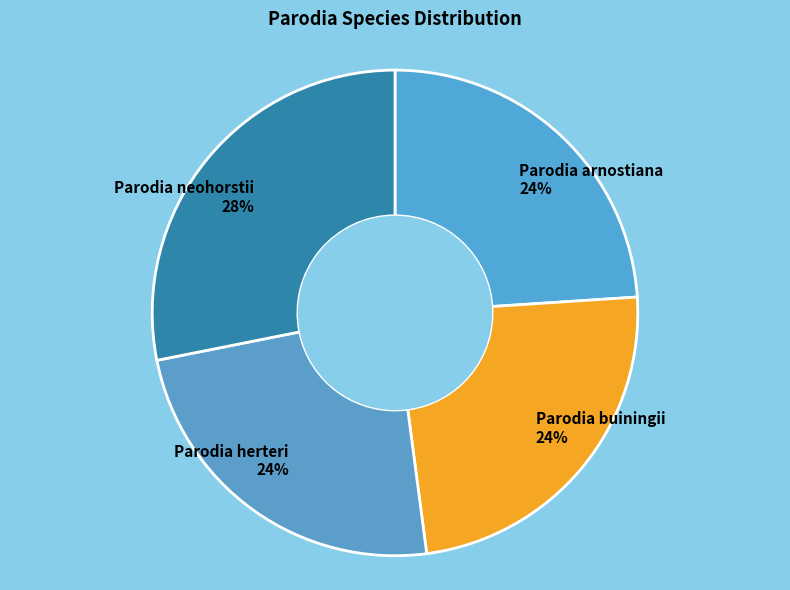

Is it true that Parodia buiningii is 24% of the pie?

True